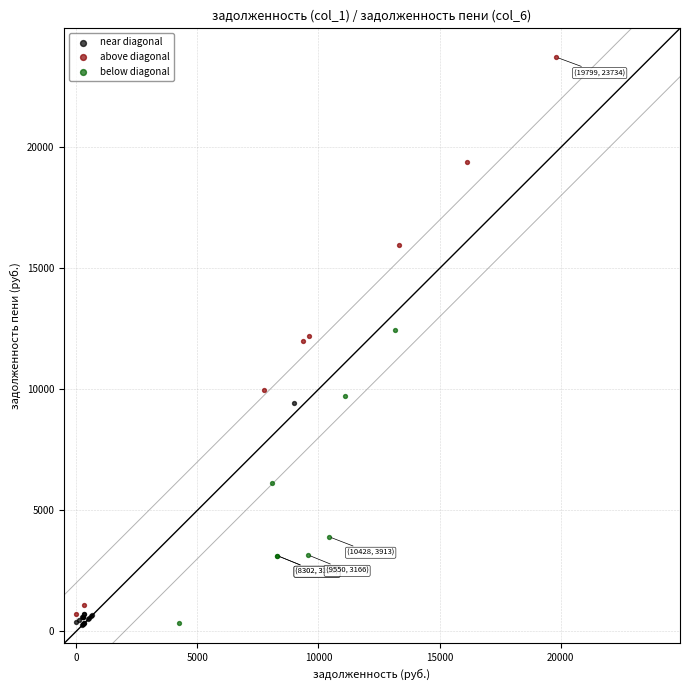

Which series has the widest spread of Y values?

above diagonal